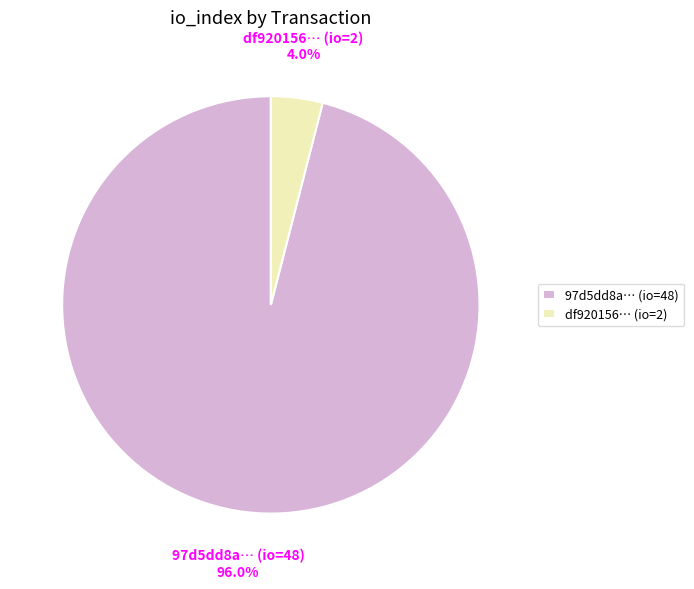

Do df920156… (io=2) and 97d5dd8a… (io=48) together represent more than half of the pie?

Yes